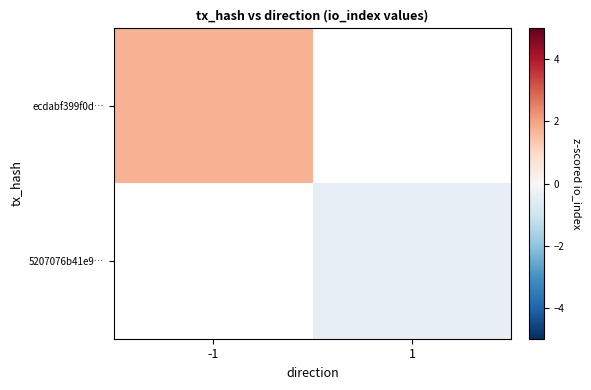

Rank the series at 1 from lowest to highest value.

ecdabf399f0d…, 5207076b41e9…